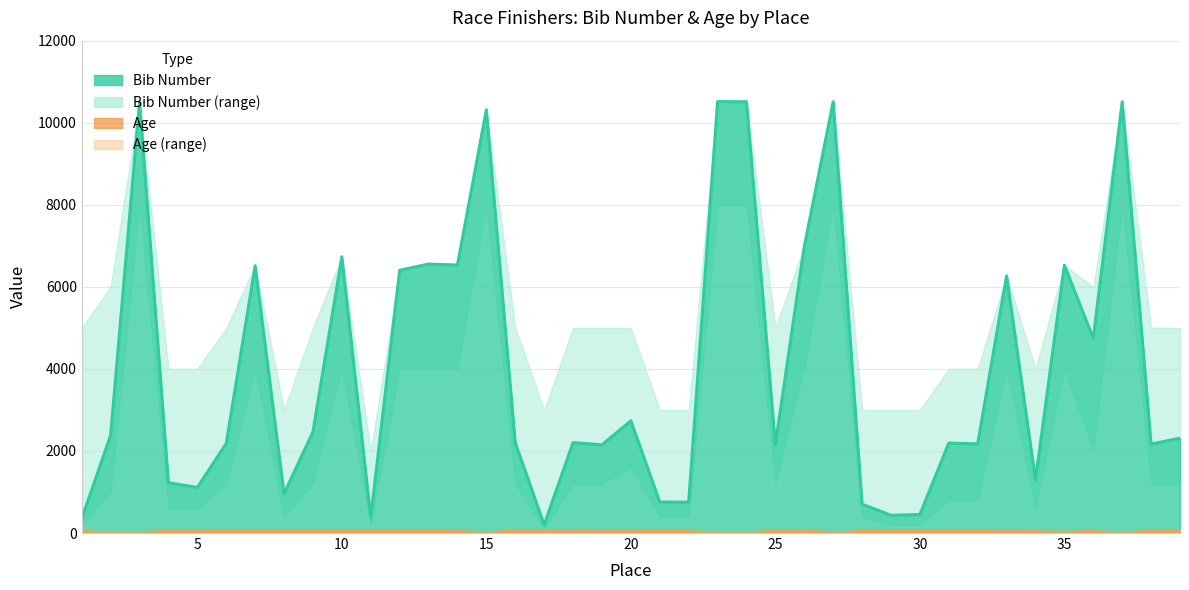

The age series shows 47 at 7. True or false?

True